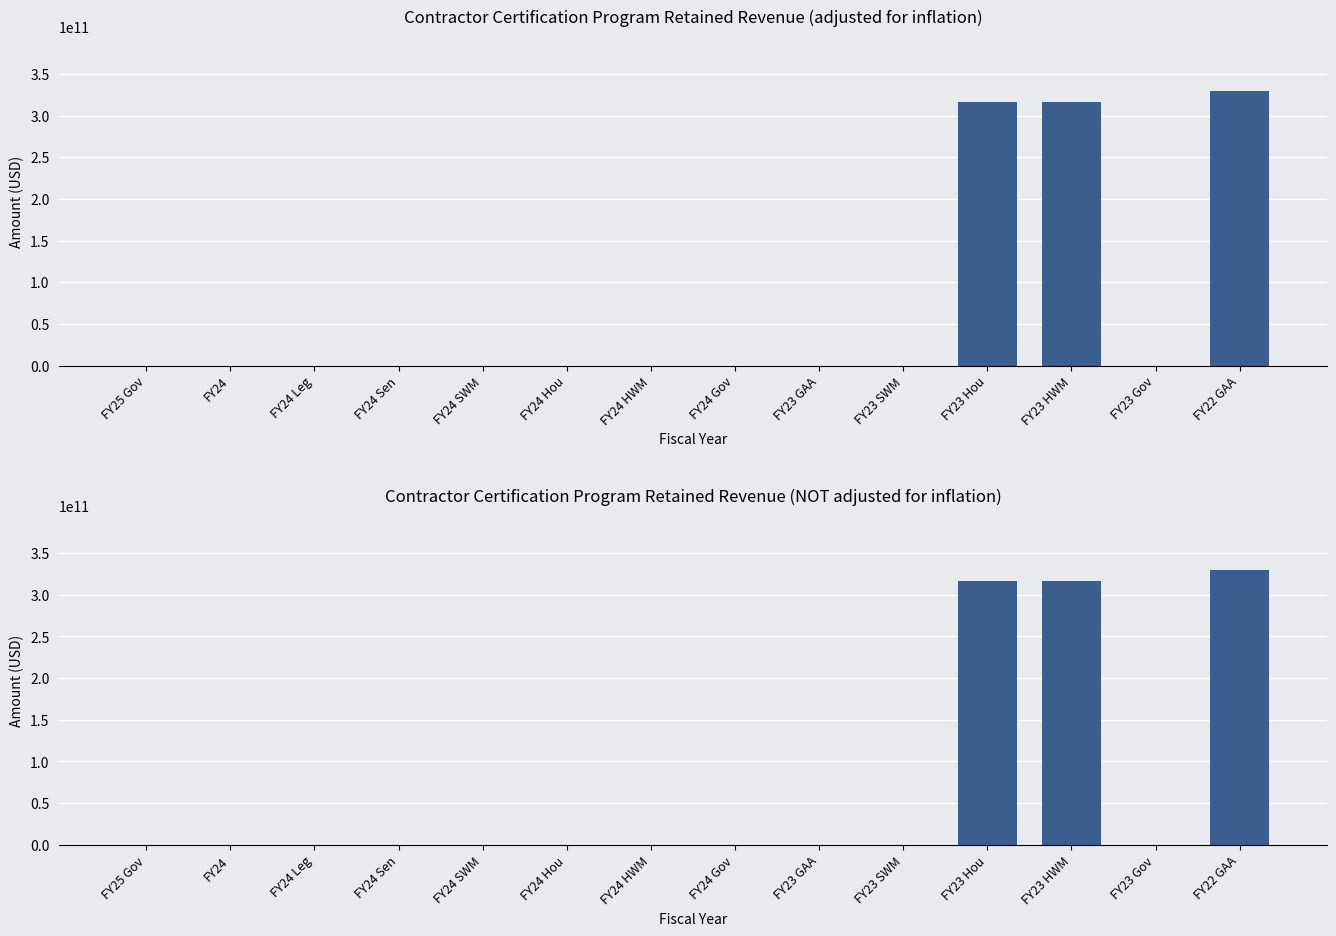

At how many categories does at least one series exceed 329018811733?

1